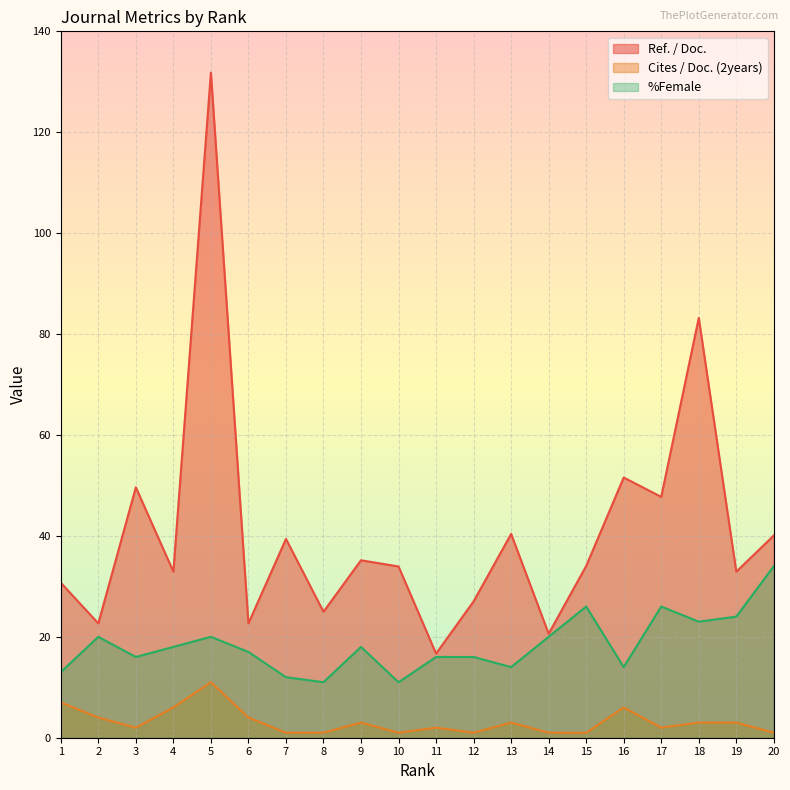

True or false: %Female and Cites / Doc. (2years) intersect in this chart.

False